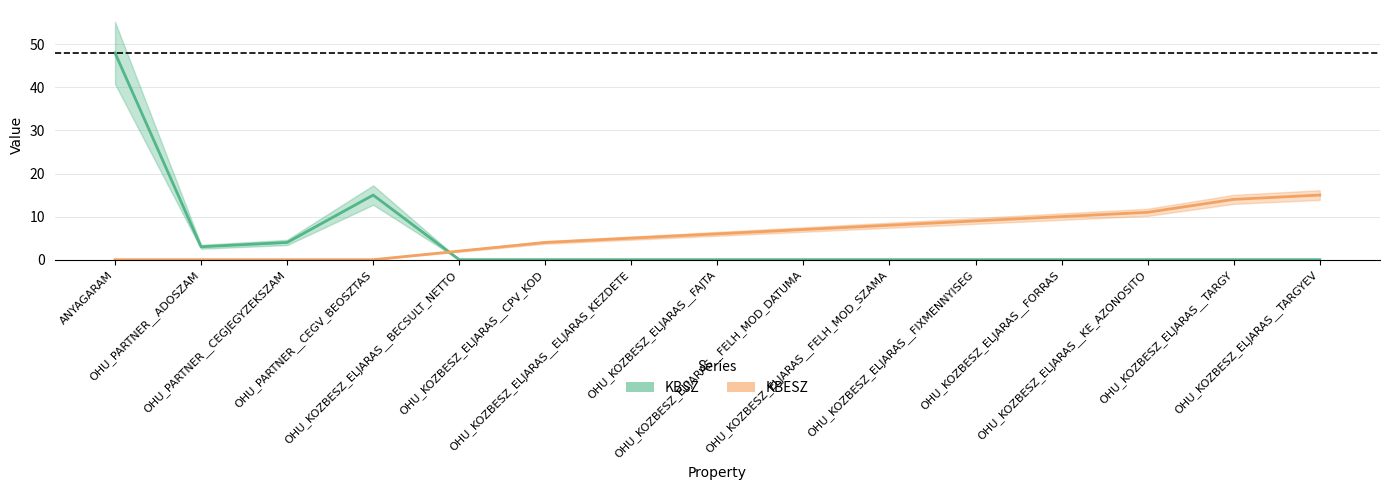

How many values in the KBSZ series exceed 0?

4